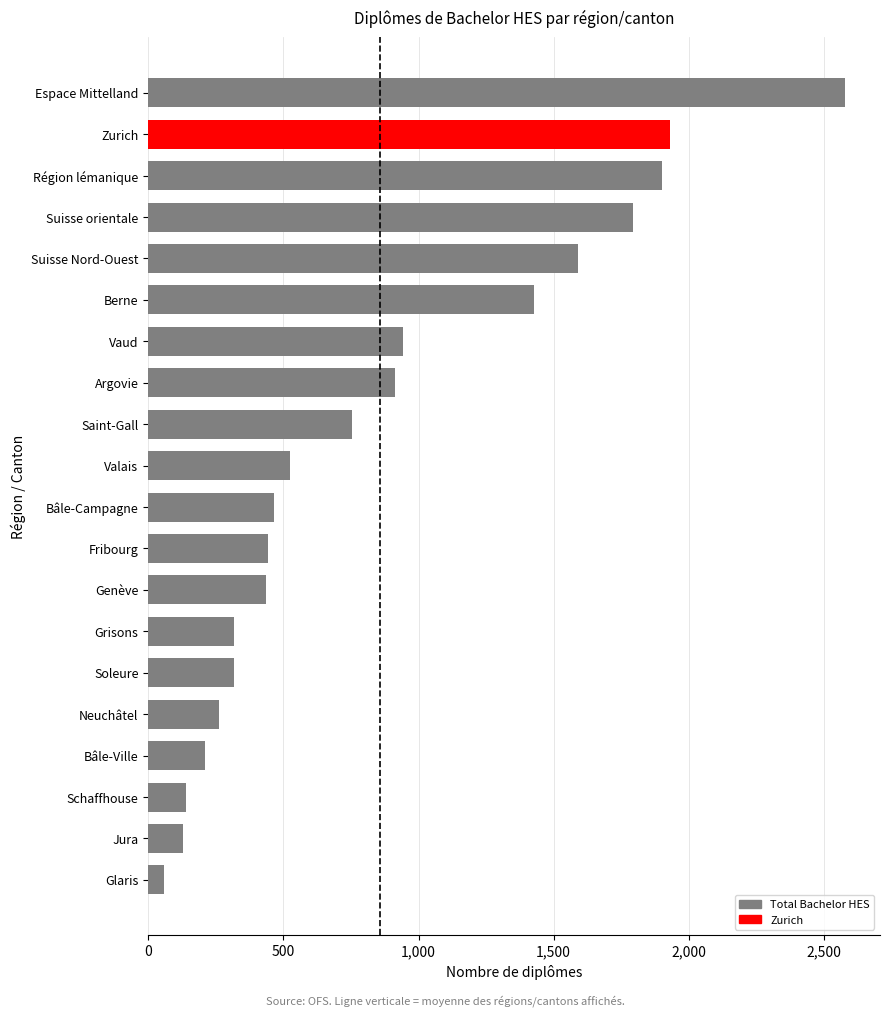

Where is the data nearest to the value 1318?

Berne